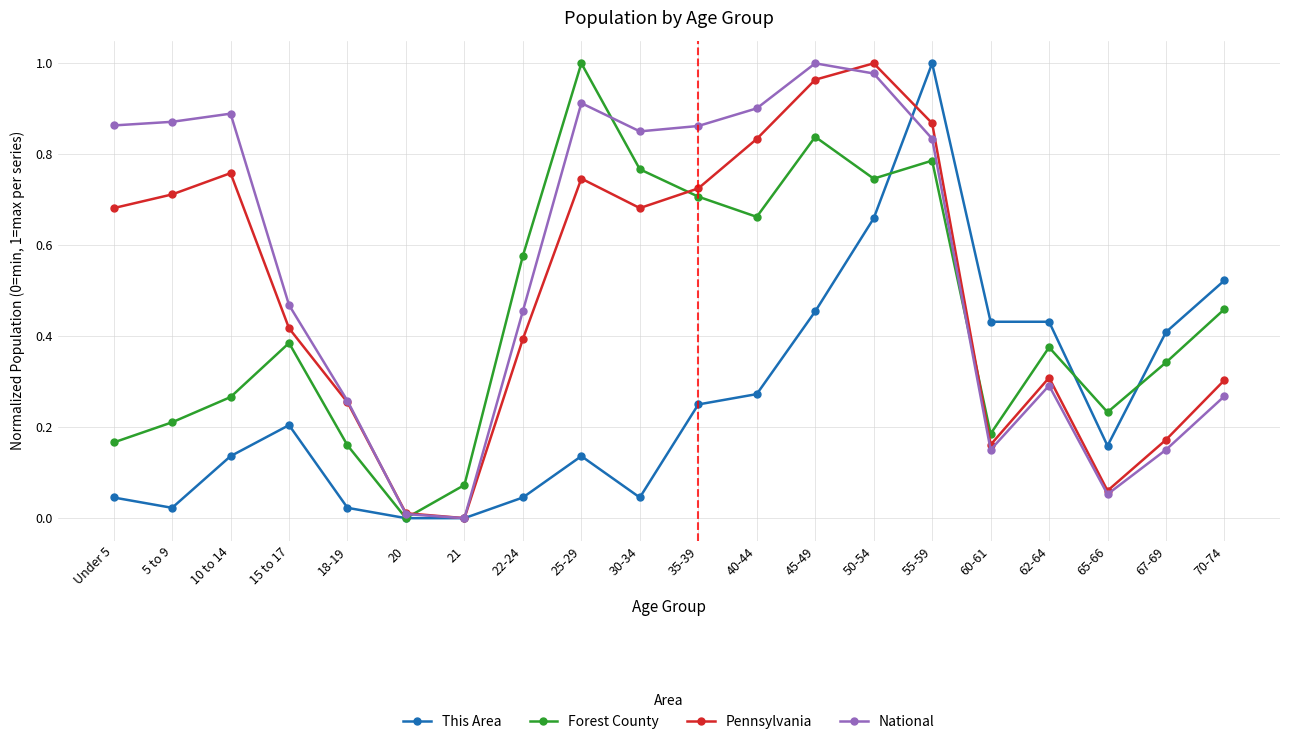

True or false: This Area has more than 1 points higher than both neighbors.

True